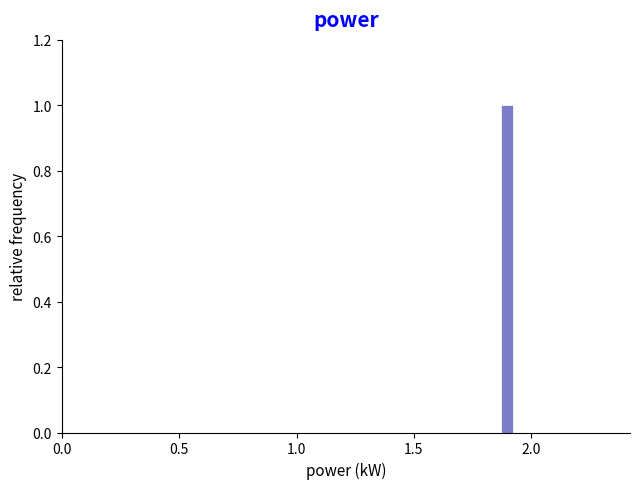

Around what value on the x-axis is the tallest bar? Give the approximate position of its centre, as read against the axis.

1.90